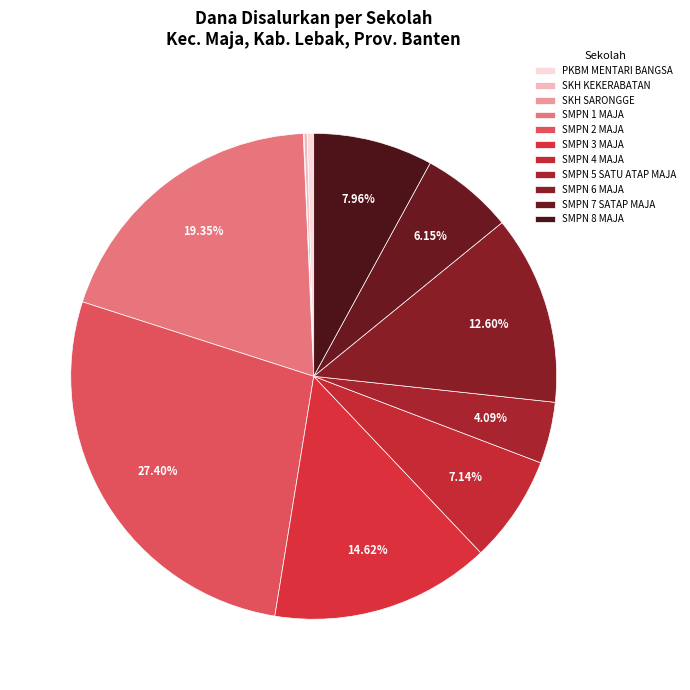

Between SMPN 8 MAJA and SMPN 7 SATAP MAJA, which is larger?

SMPN 8 MAJA